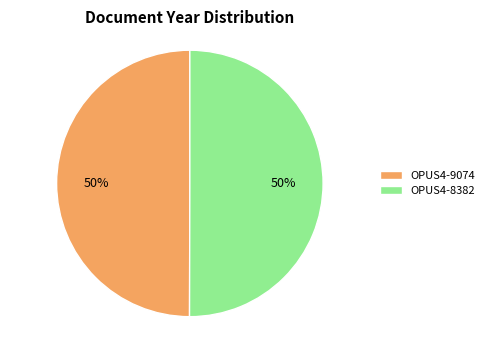

What is the ratio of the value at OPUS4-8382 to the value at OPUS4-9074?

1.0